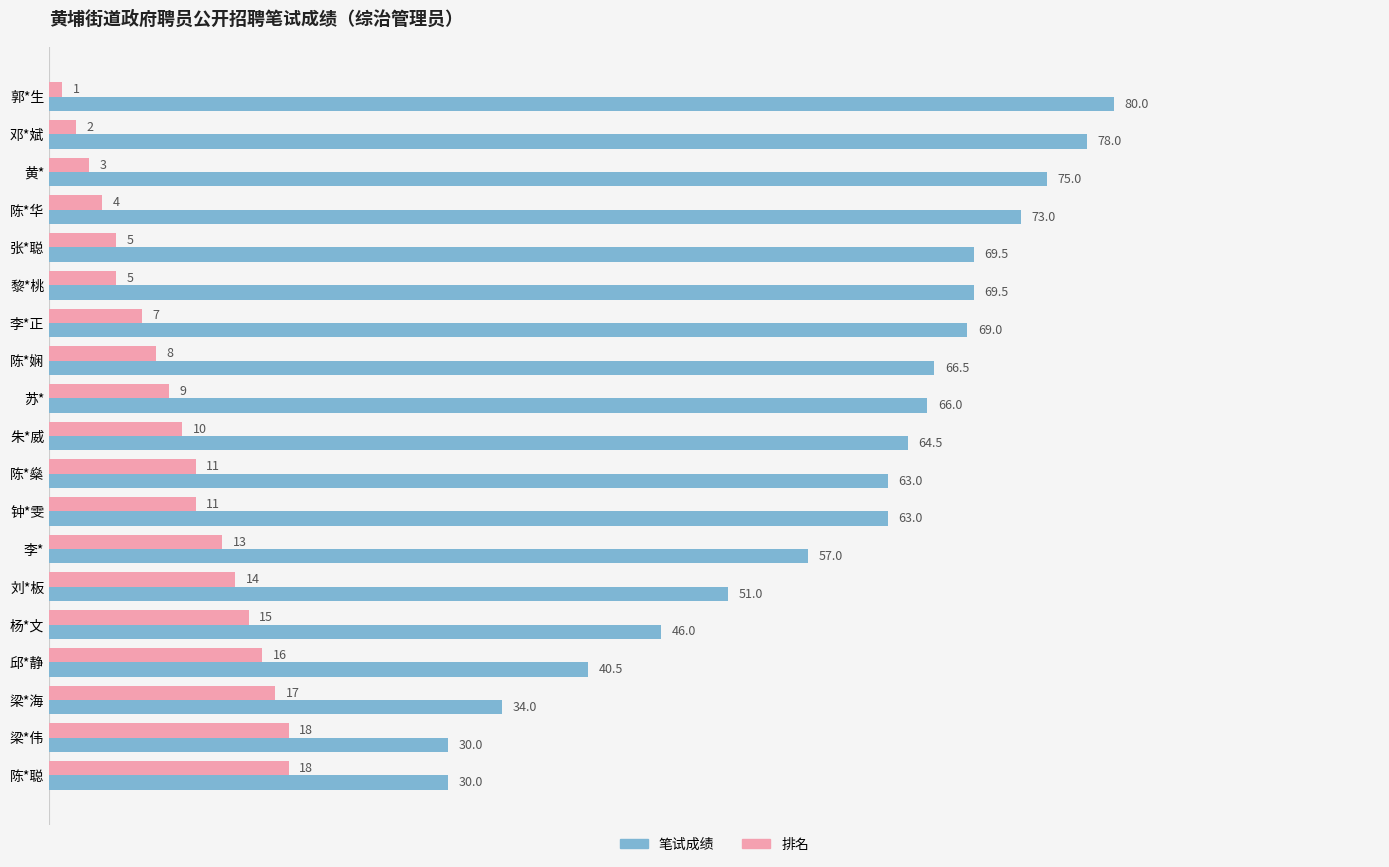

Is it true that 笔试成绩 equals 69.5 at 张*聪?

True